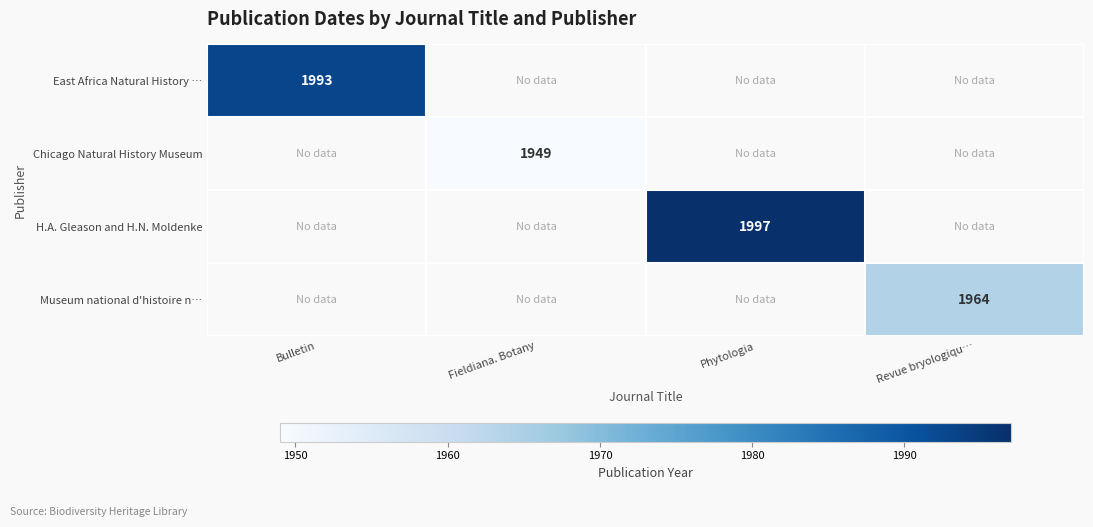

Is it true that H.A. Gleason and H.N. Moldenke equals 1997 at Phytologia?

True